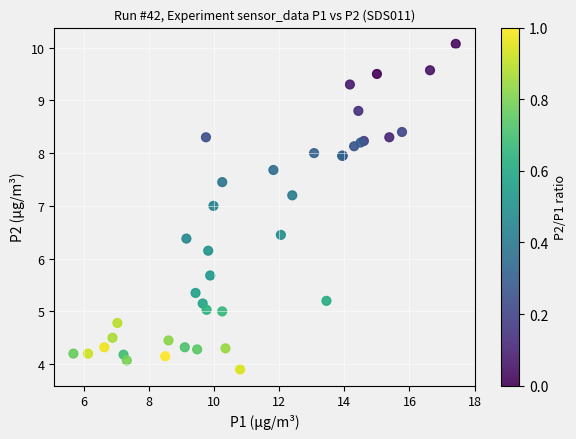

What Y value in the scatter plot is closest to 6?

6.2